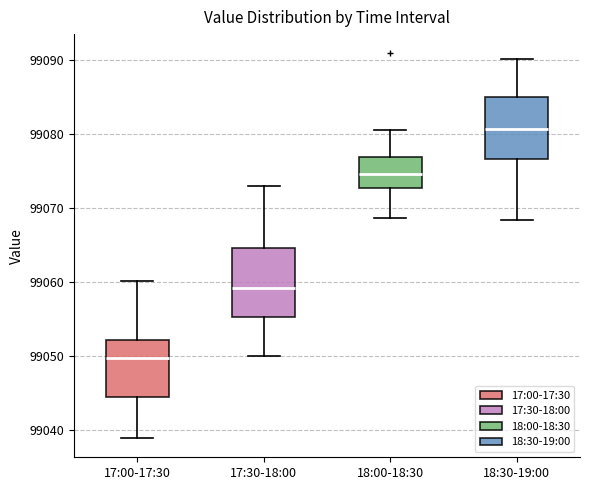

Reading left to right, read every box against the y-axis: the position of its median line, the range the box covers, and the ends of its whiskers. The values are not printed on the chart, so give them approximately, as read against the axis.

17:00-17:30: median 99050, box 99045 to 99052, whiskers 99039 to 99060
17:30-18:00: median 99059, box 99055 to 99065, whiskers 99050 to 99073
18:00-18:30: median 99075, box 99073 to 99077, whiskers 99069 to 99080
18:30-19:00: median 99081, box 99077 to 99085, whiskers 99068 to 99090